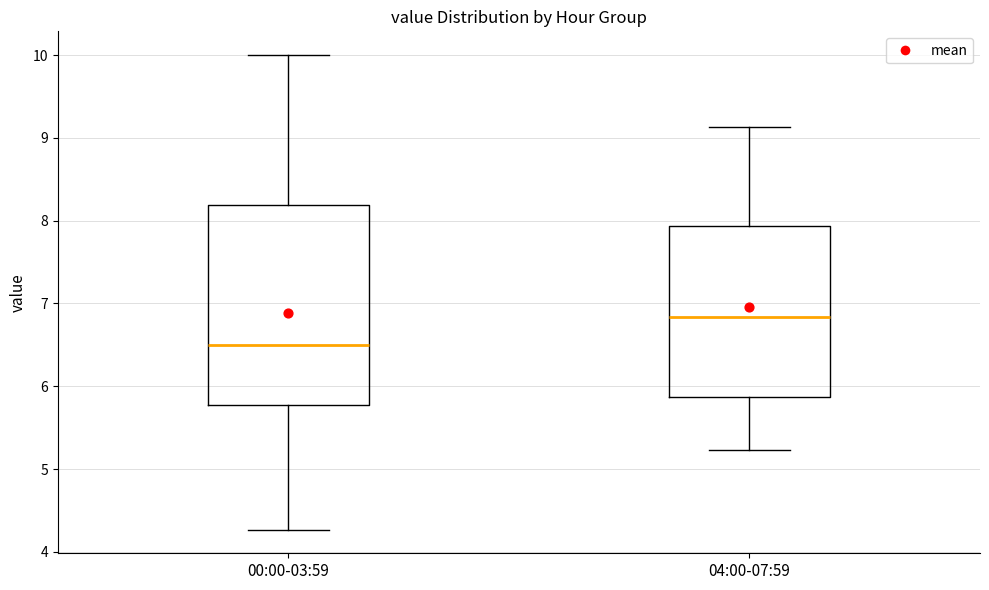

Which box has the lowest median line?

00:00-03:59